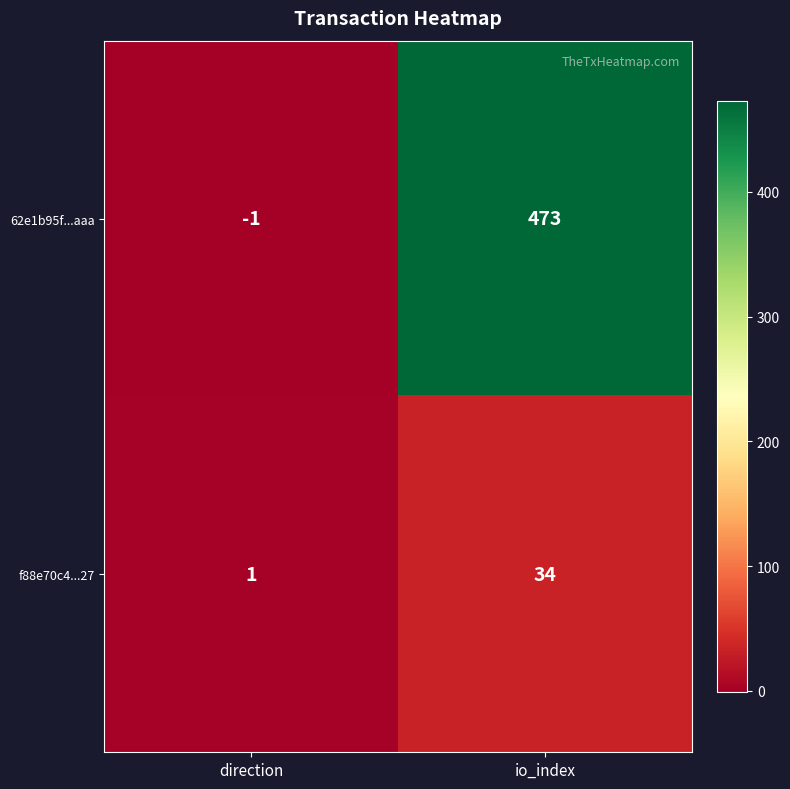

Rank the series at io_index from highest to lowest value.

62e1b95f...aaa, f88e70c4...27